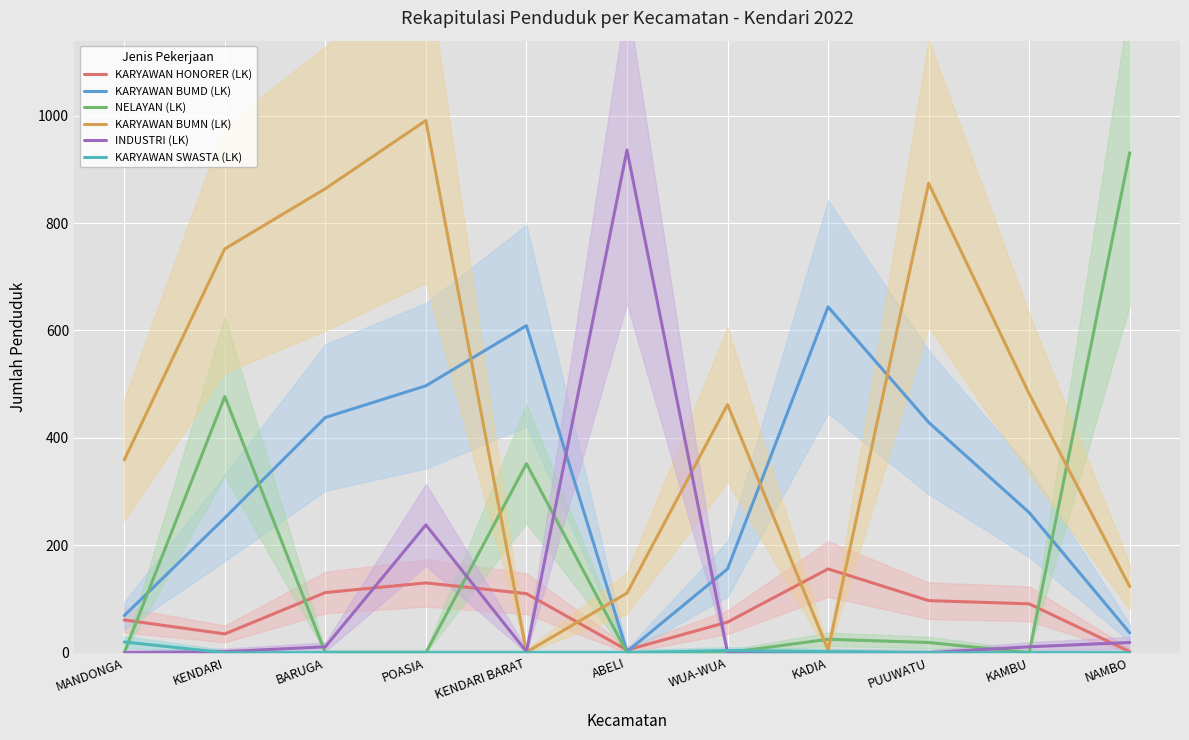

At how many categories does at least one series exceed 502?

8